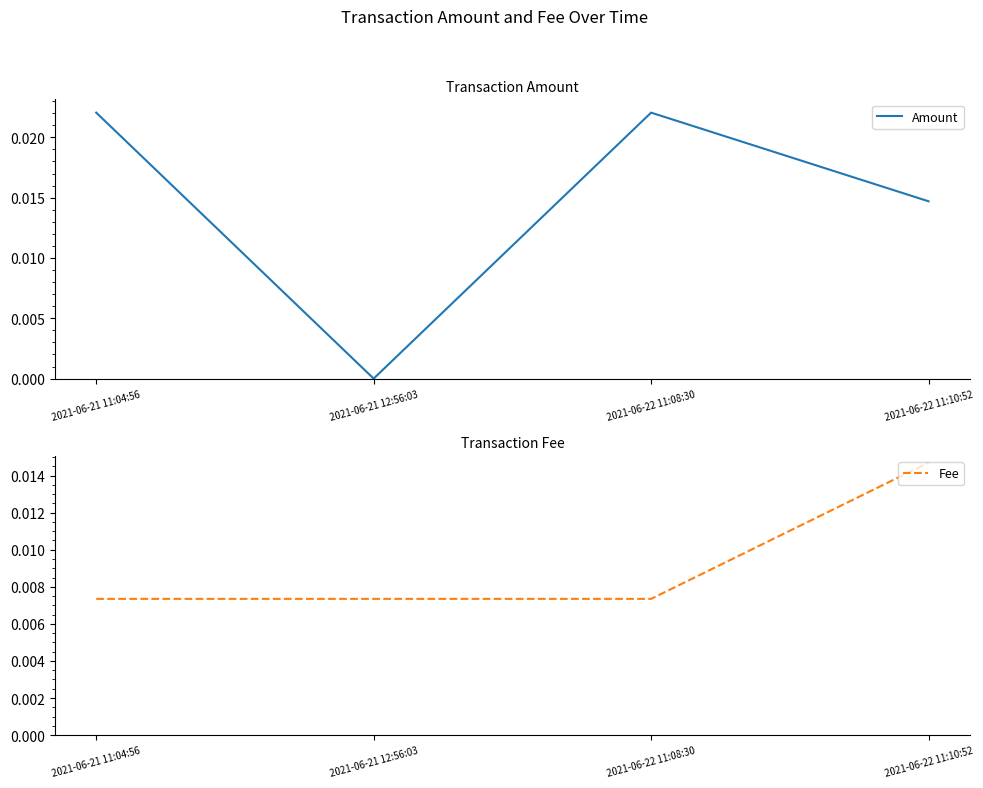

Count the number of data series in this chart.

2